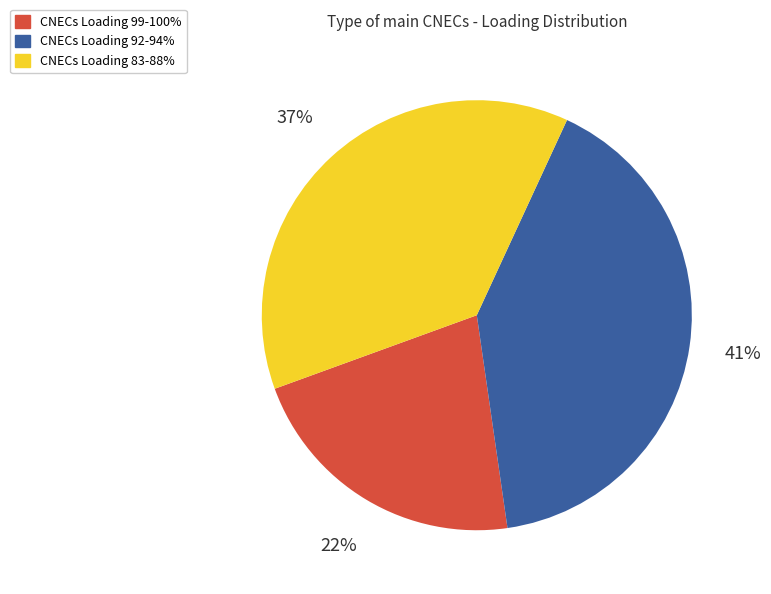

To the nearest percent, what portion does CNECs Loading 83-88% represent?

37%